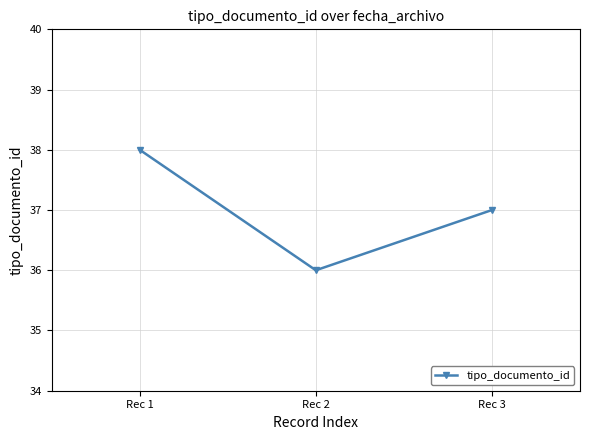

What is the value of the 2nd point from the left?

36